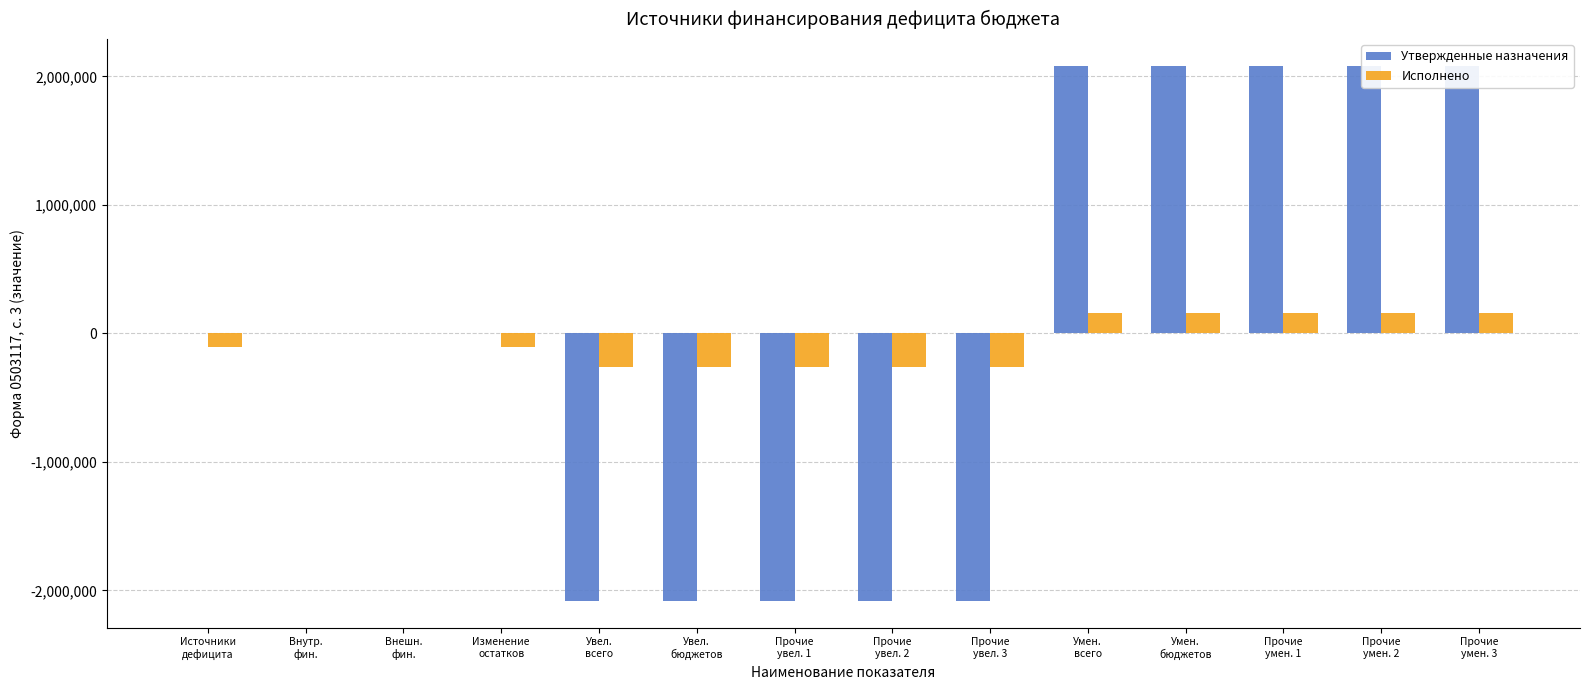

Which has a higher value, Увел.
бюджетов or Внутр.
фин.?

Внутр.
фин.